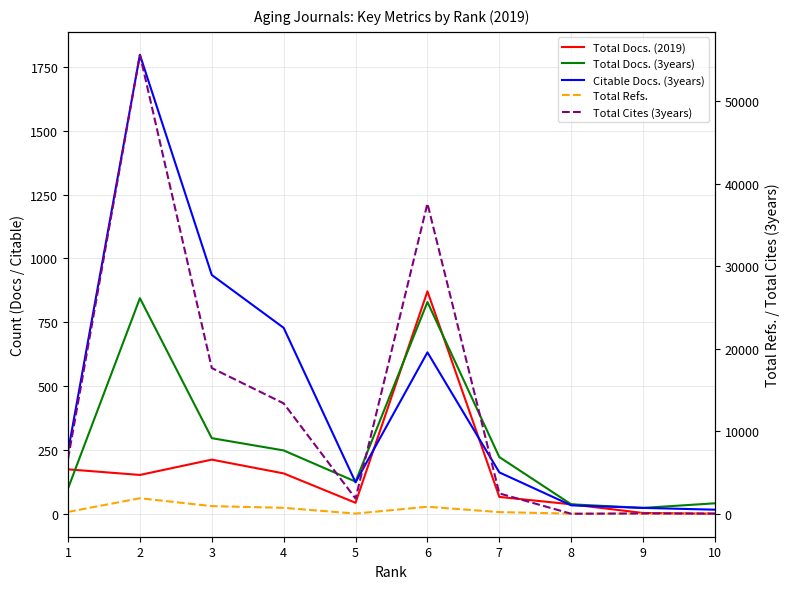

At which category is the sum across all series the highest?

2